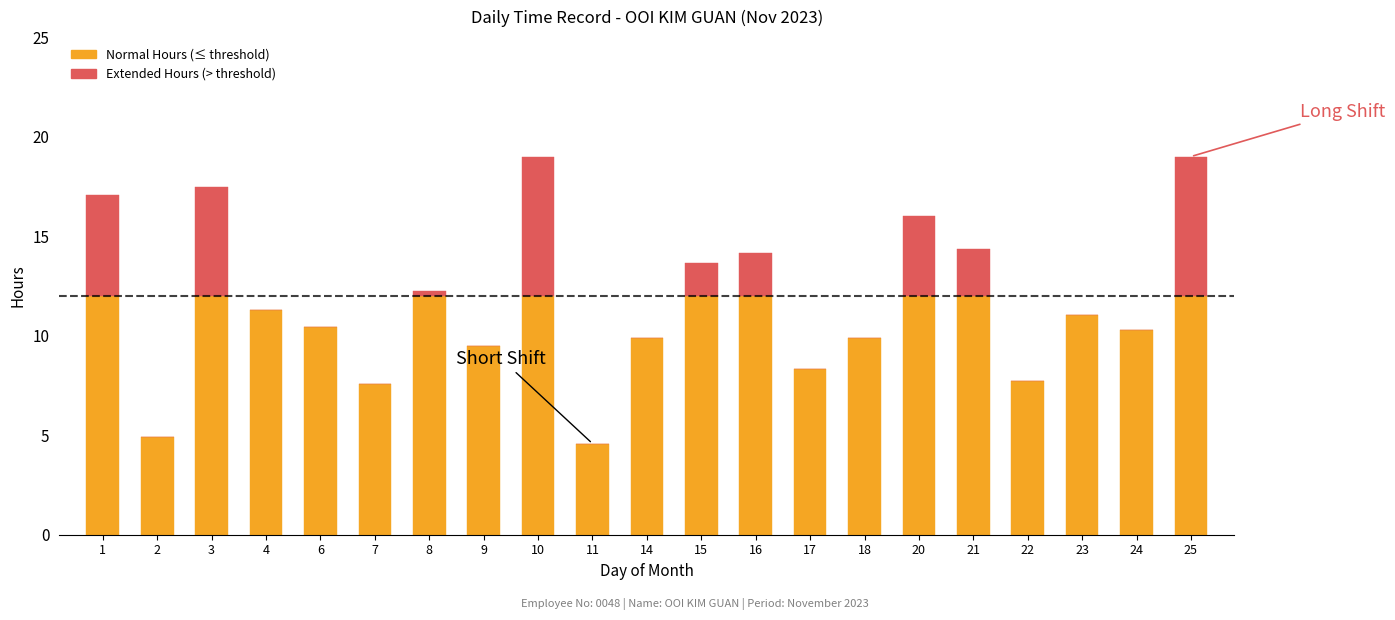

Are the bars grouped side by side (vs. stacked)?

No